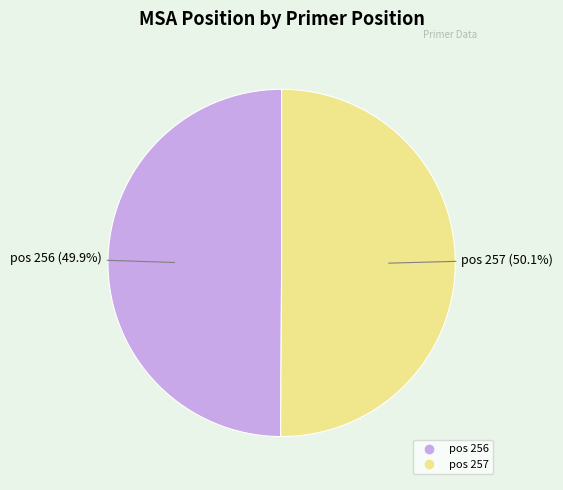

Does any single category account for the majority?

Yes